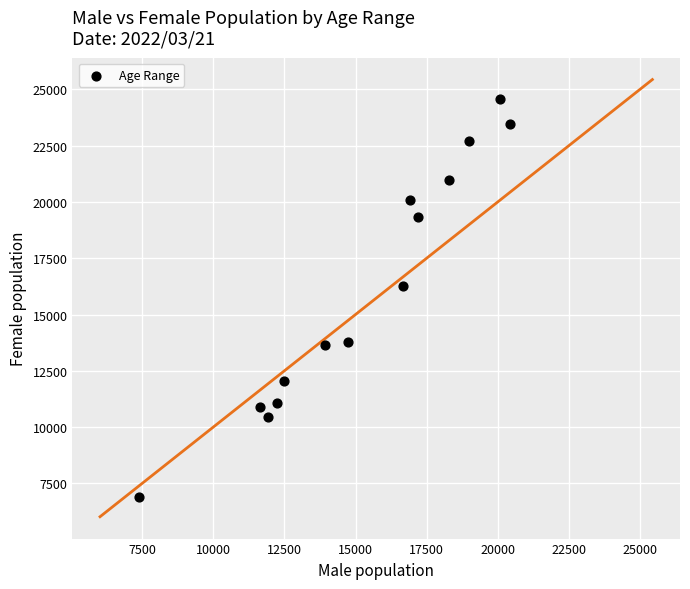

What is the range of X values (max minus min)?

13033.3